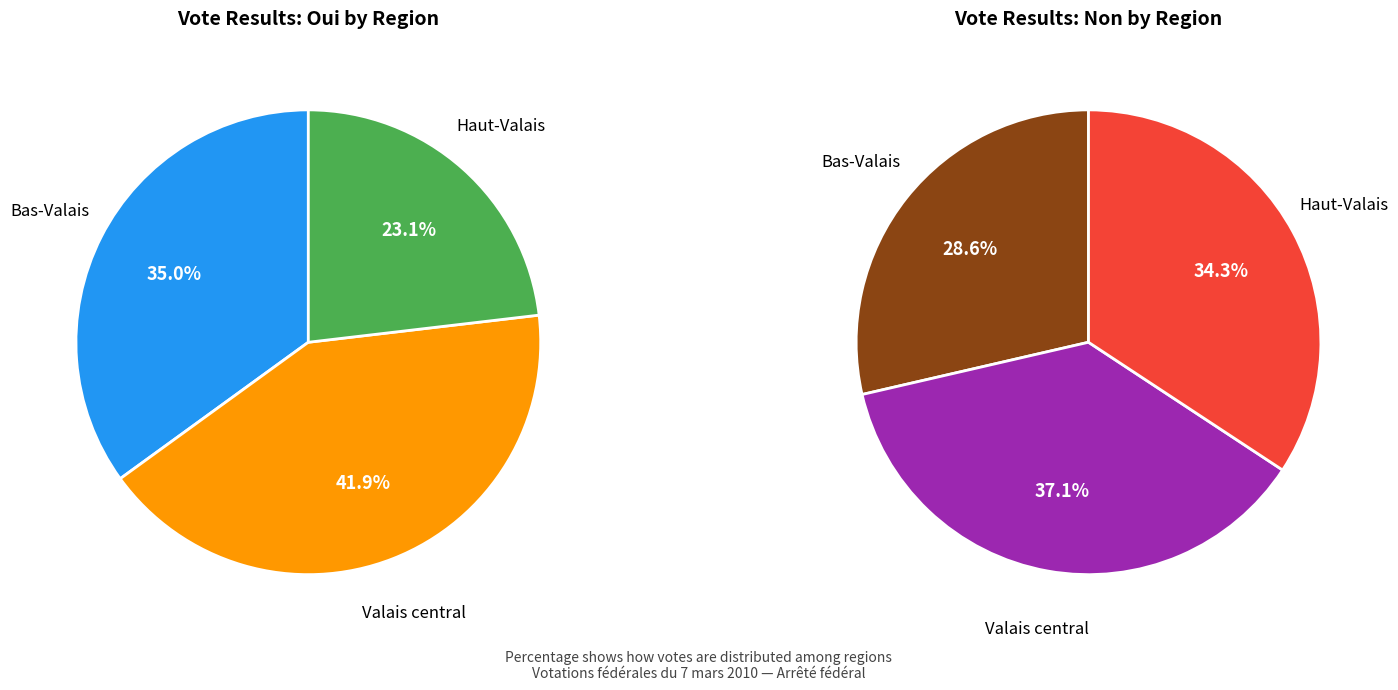

The Valais central slice represents 37% of the pie. True or false?

True